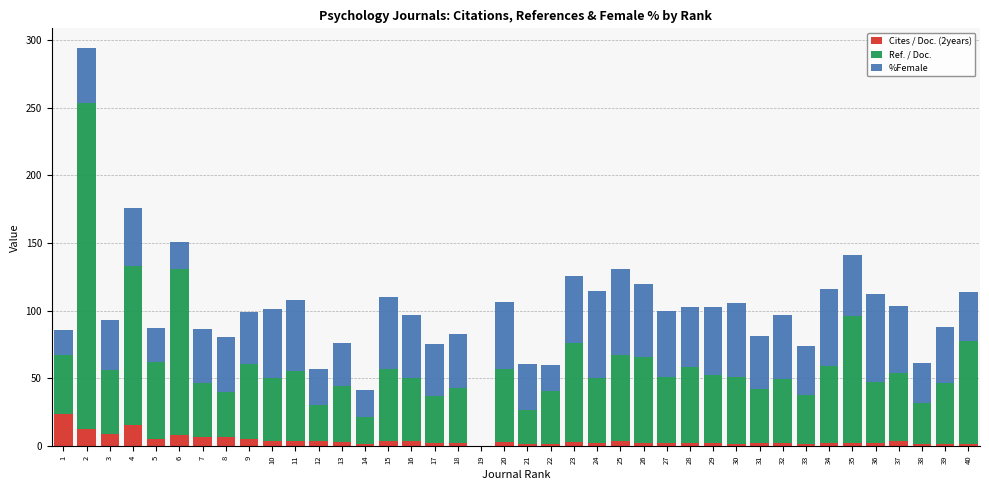

What is the sum of the Cites / Doc. (2years) values at 18 and 12?

6.3